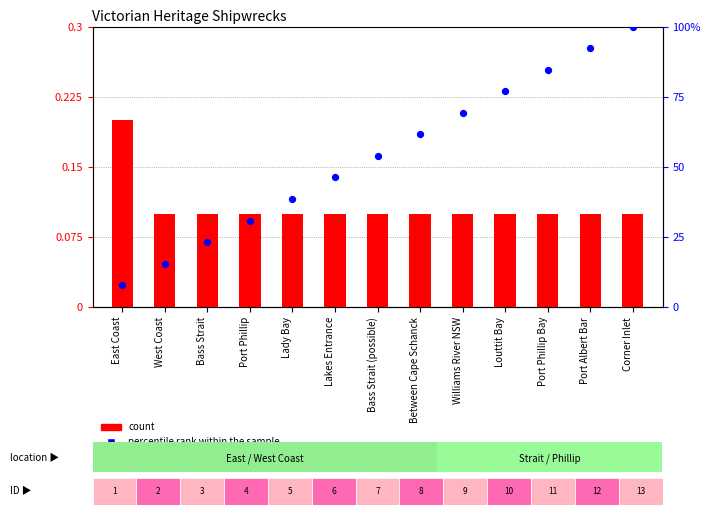

Which series has the widest spread of Y values?

percentile rank within the sample